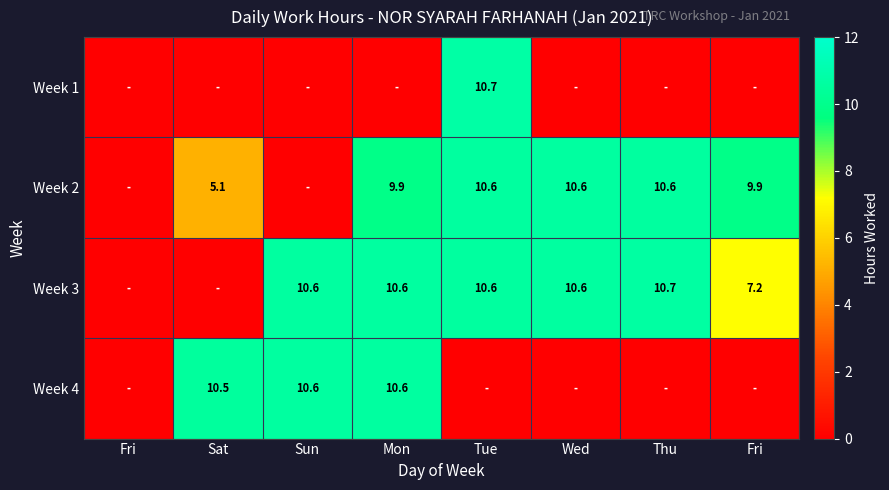

The value of Week 4 at Thu is 4.4. True or false?

False